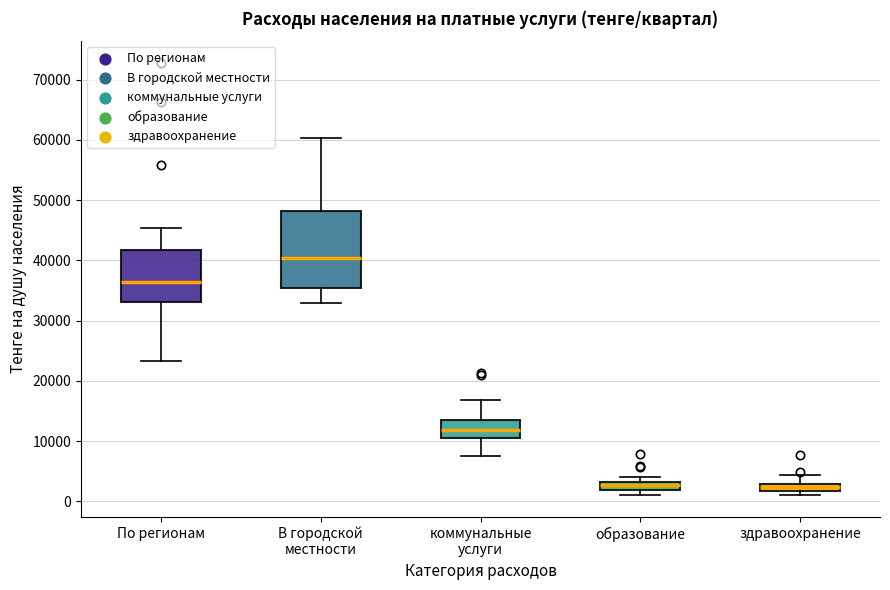

Where is the lower edge of the box for образование on the y-axis? The values are not printed on the chart, so give them approximately, as read against the axis.

2000